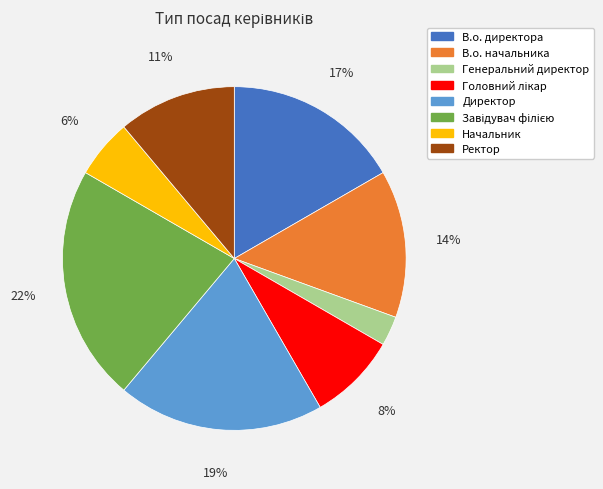

Does any single category account for the majority?

No